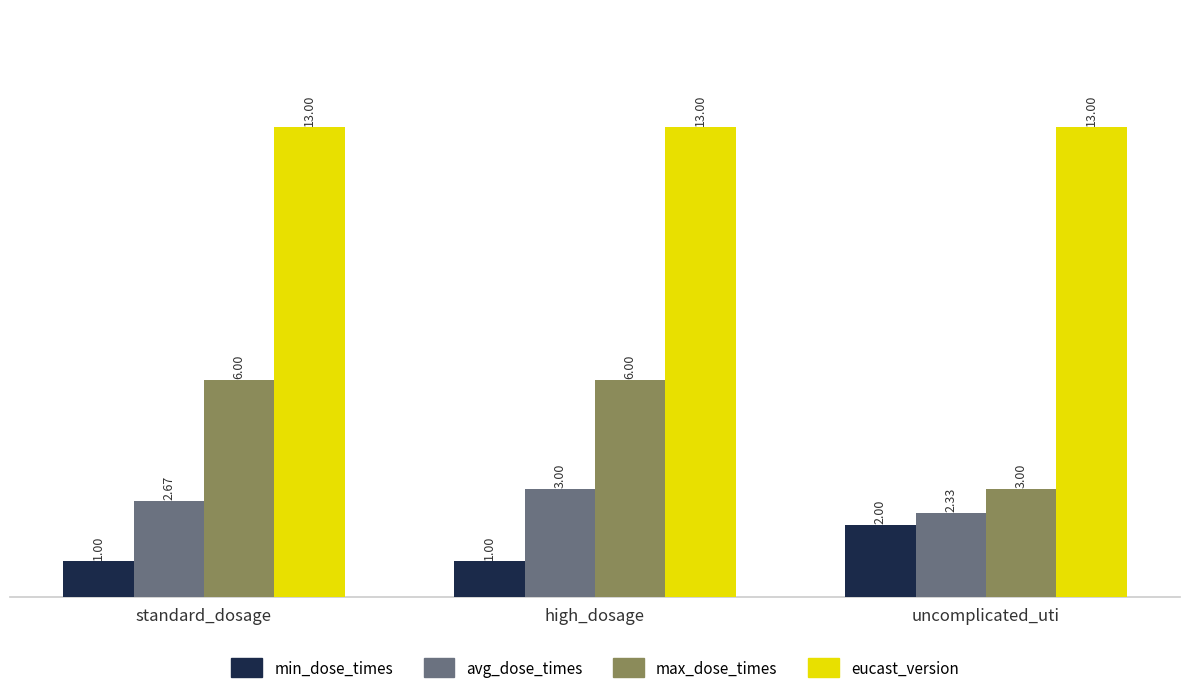

What are all the series names shown in the legend?

min_dose_times, avg_dose_times, max_dose_times, eucast_version